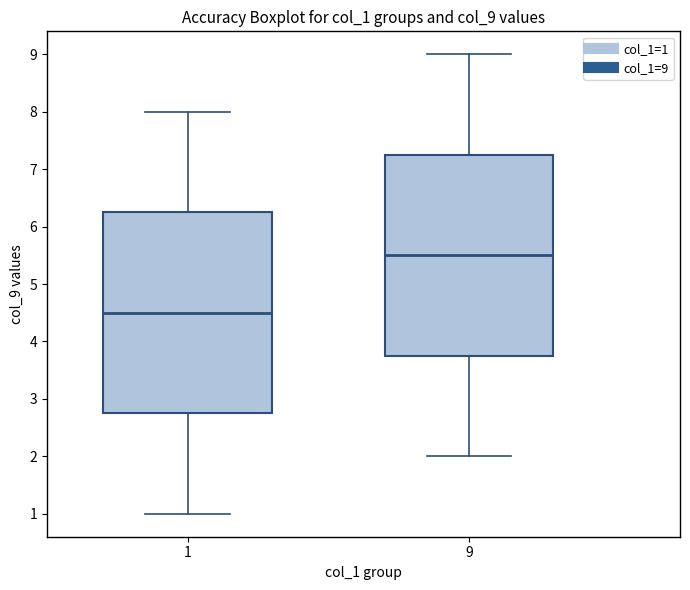

Reading left to right, transcribe this box plot: for each box, give where its median line is, the range the box spans, and where its two whiskers end, as read against the y-axis. The values are not printed on the chart, so give them approximately, as read against the axis.

1: median 4.5, box 2.8 to 6.3, whiskers 1.0 to 8.0
9: median 5.5, box 3.8 to 7.3, whiskers 2.0 to 9.0